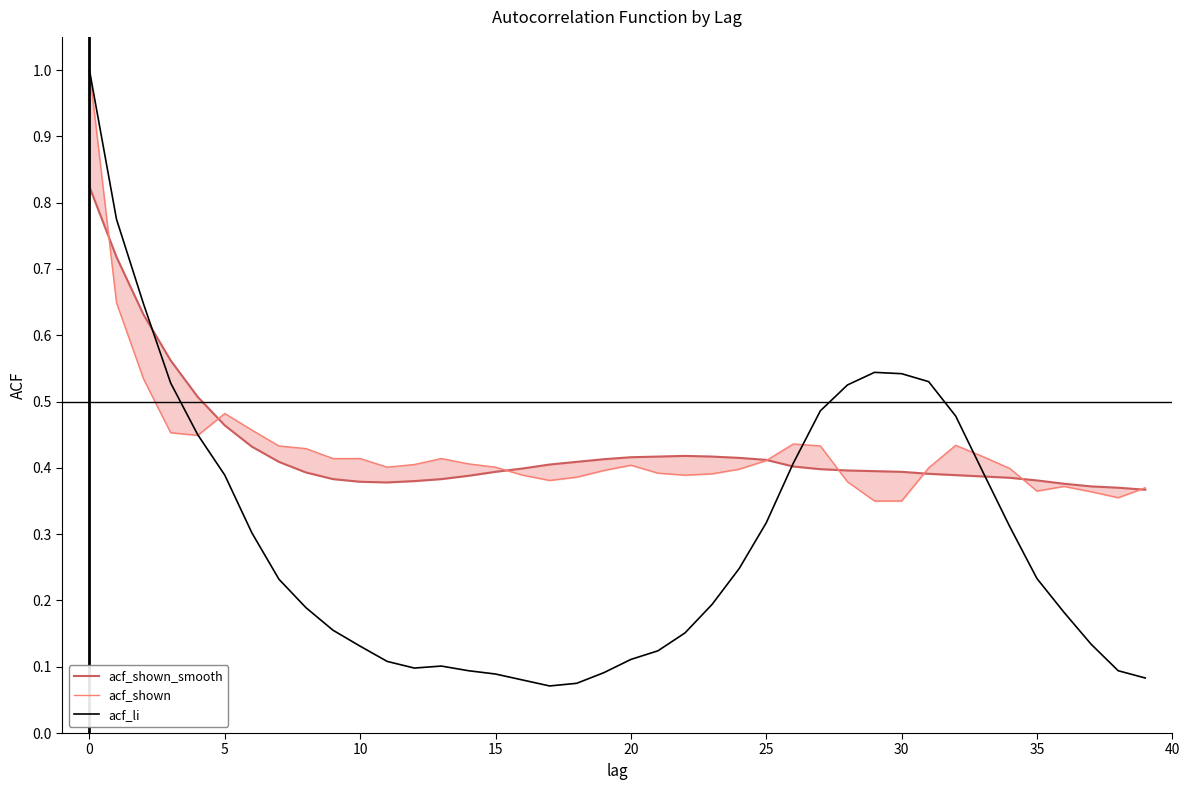

What are all the series names shown in the legend?

acf_shown_smooth, acf_shown, acf_li